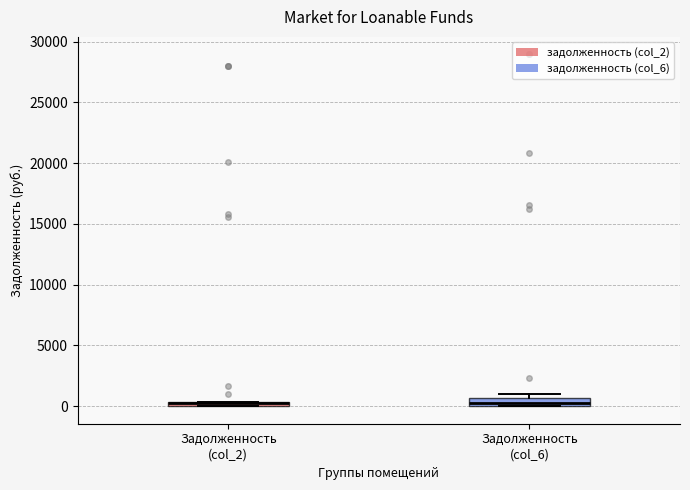

Where is the lower edge of the box for Задолженность (col_6) on the y-axis? The values are not printed on the chart, so give them approximately, as read against the axis.

0